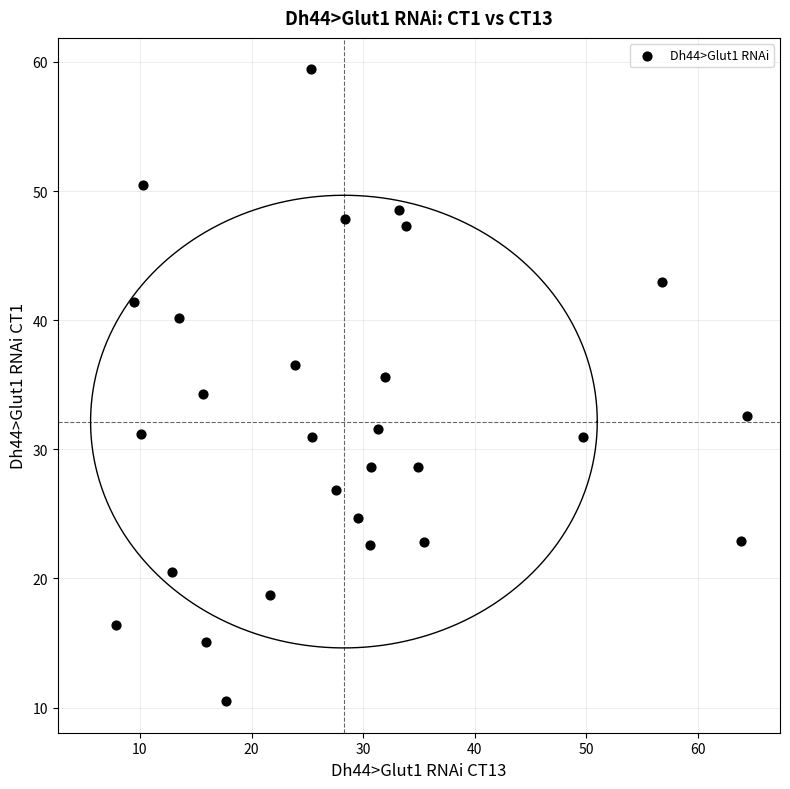

What is the range of X values (max minus min)?

56.5